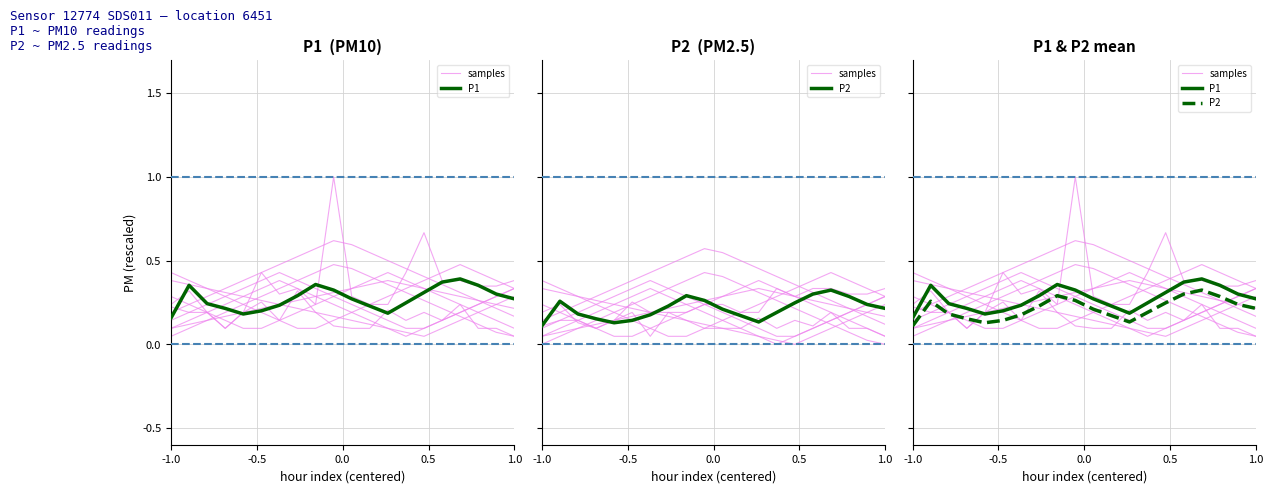

What is the difference between the maximum and minimum values in the P1 series?

0.2